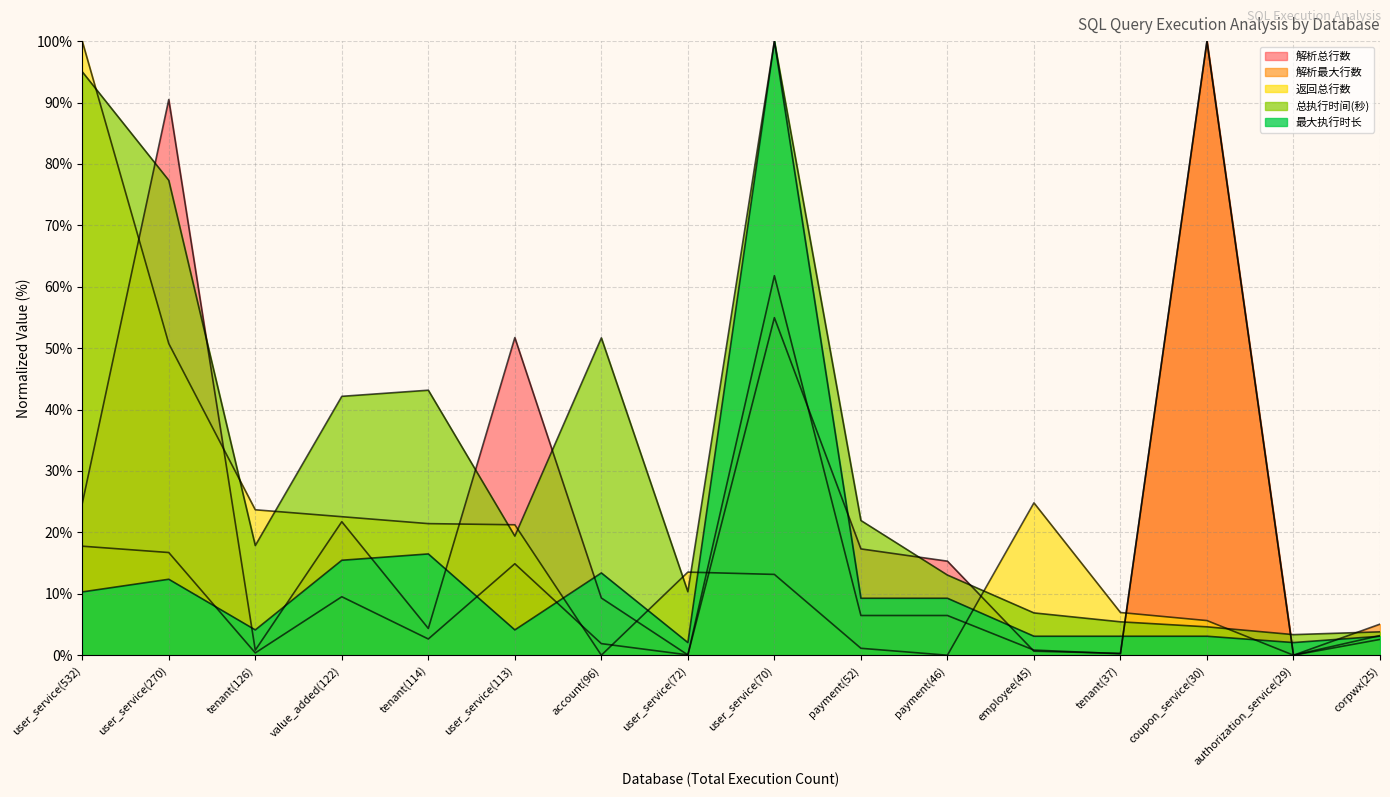

What position from the right is coupon_service(30)?

3